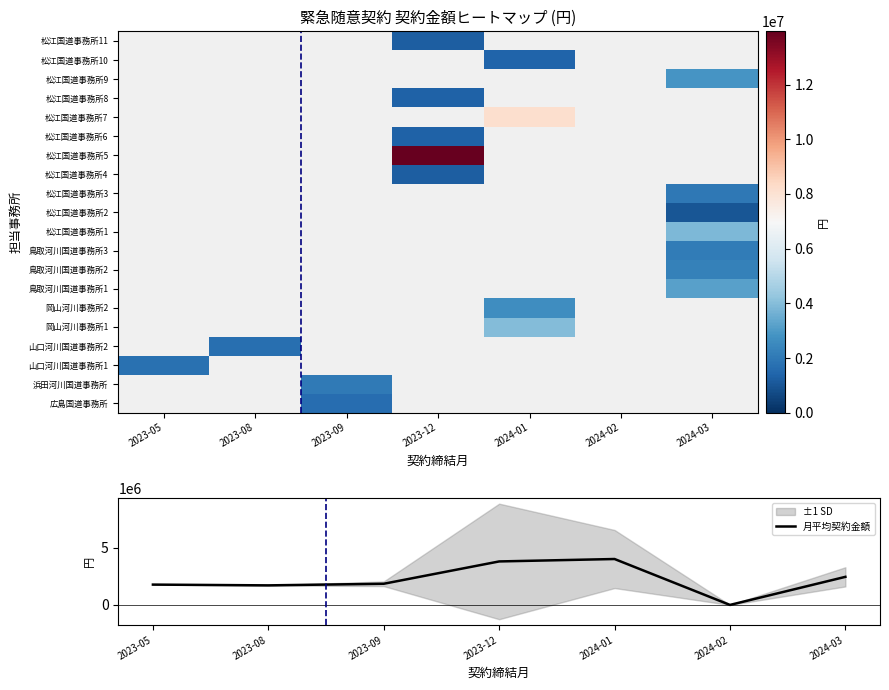

The value of 月平均契約金額 at 2024-03 is 1641171.8. True or false?

False